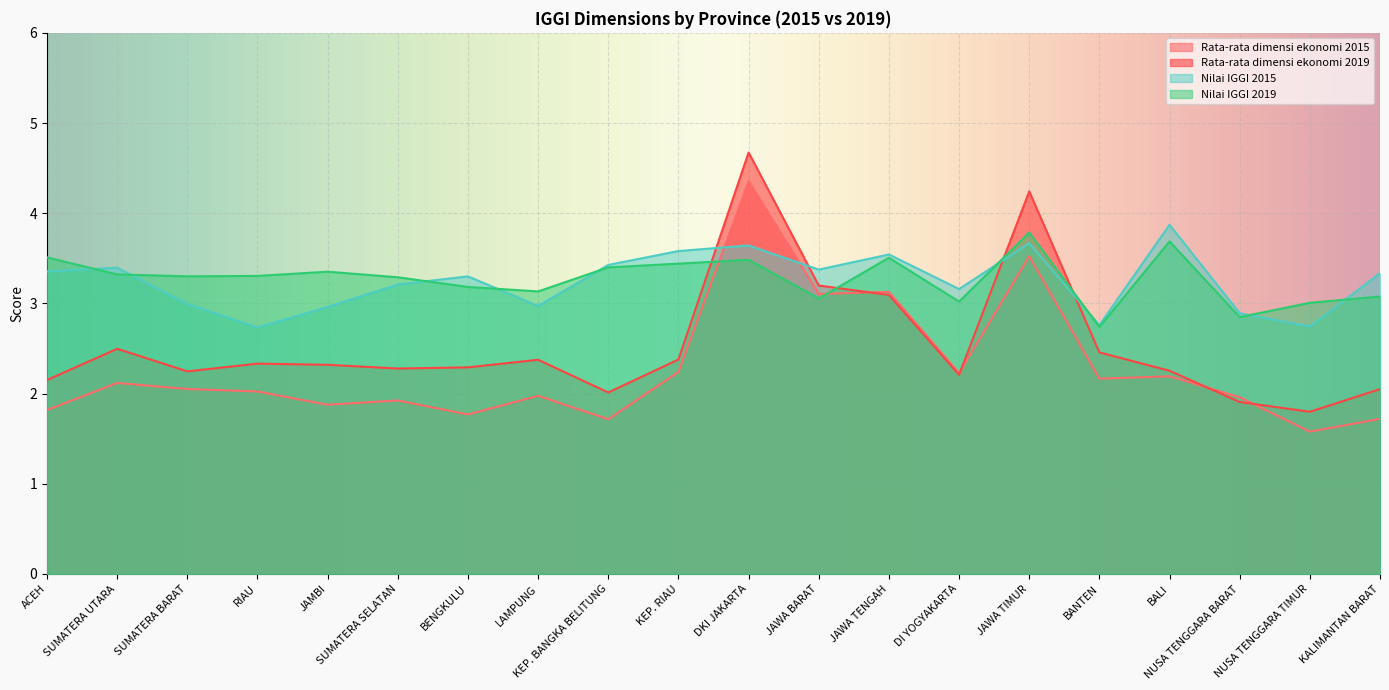

At which category does the chart reach its peak across all series?

DKI JAKARTA